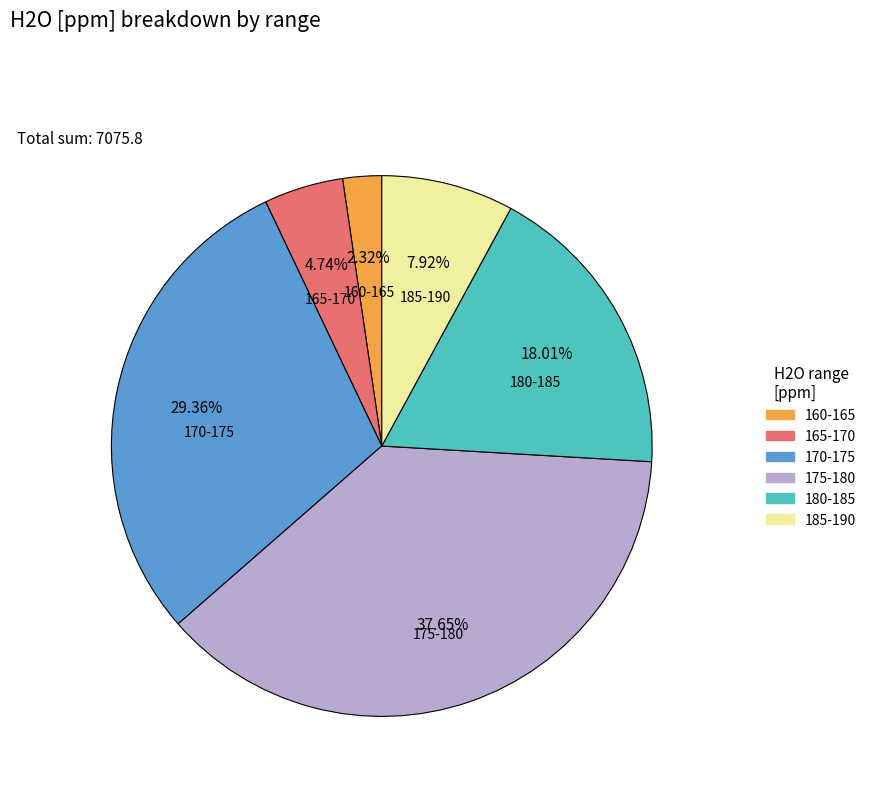

Approximately how many times larger is the value at 165-170 compared to 185-190?

0.6